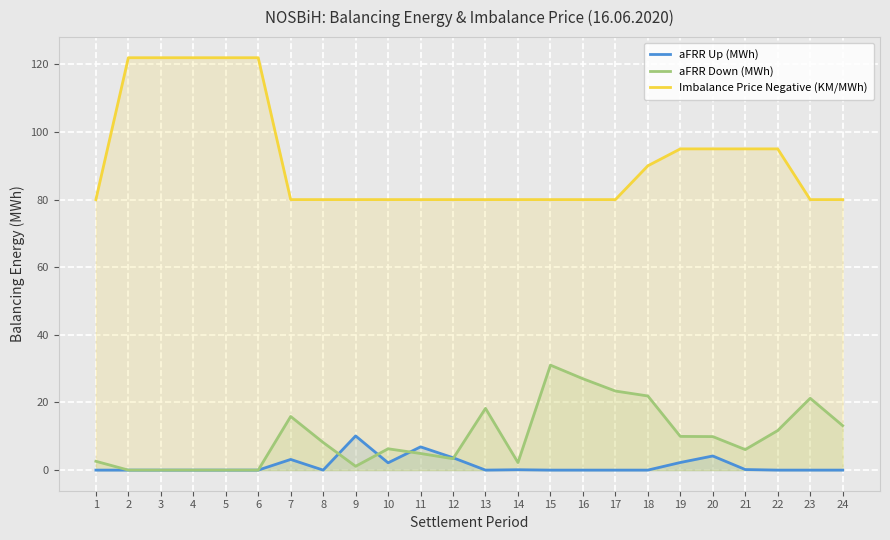

What is the total value across all series at 3?

122.0